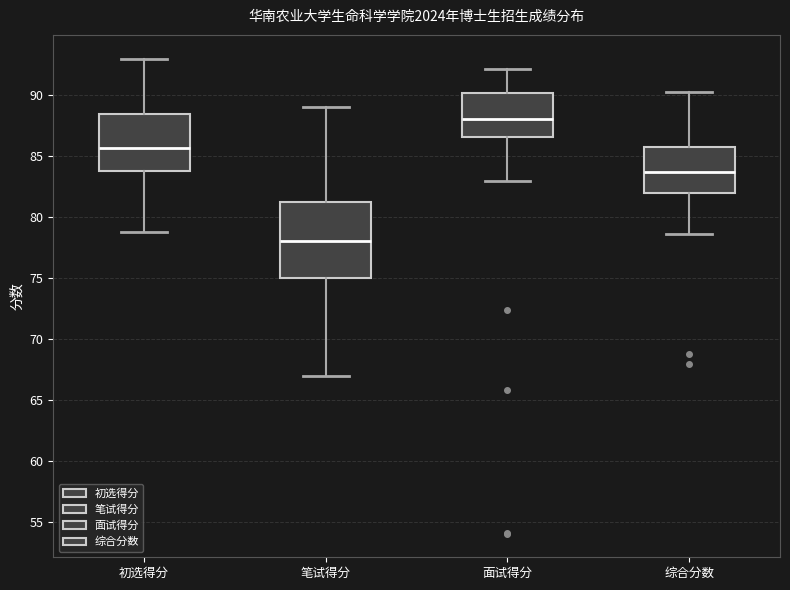

Reading left to right, transcribe this box plot: for each box, give where its median line is, the range the box spans, and where its two whiskers end, as read against the y-axis. The values are not printed on the chart, so give them approximately, as read against the axis.

初选得分: median 85.5, box 84.0 to 88.5, whiskers 79.0 to 93.0
笔试得分: median 78.0, box 75.0 to 81.5, whiskers 67.0 to 89.0
面试得分: median 88.0, box 86.5 to 90.0, whiskers 83.0 to 92.0
综合分数: median 83.5, box 82.0 to 85.5, whiskers 78.5 to 90.5